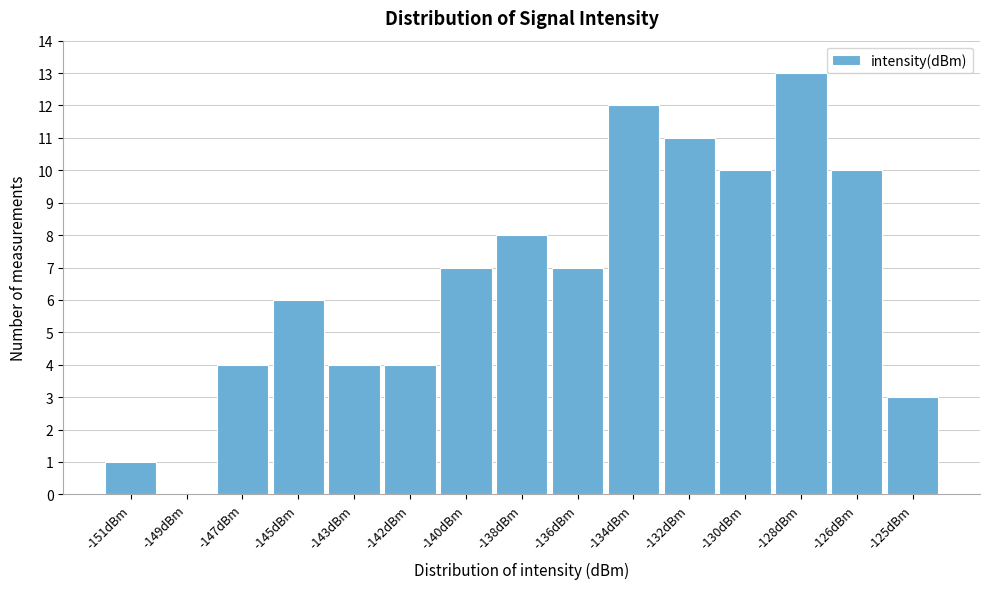

Reading left to right, what are all the values shown in this chart?

-151dBm=1	-149dBm=0	-147dBm=4	-145dBm=6	-143dBm=4	-142dBm=4	-140dBm=7	-138dBm=8	-136dBm=7	-134dBm=12	-132dBm=11	-130dBm=10	-128dBm=13	-126dBm=10	-125dBm=3